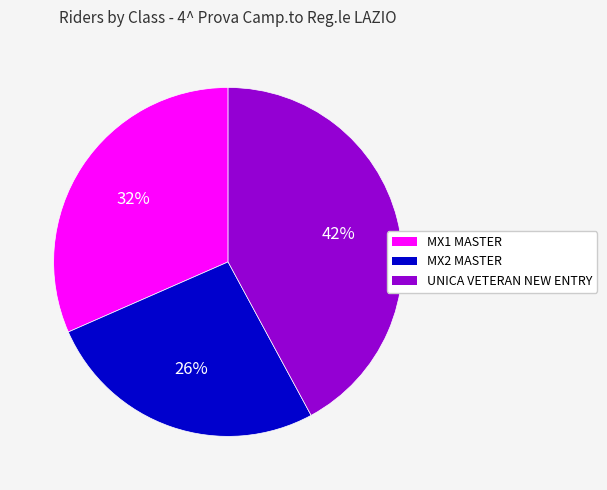

To the nearest percent, what is the combined percentage of MX2 MASTER and UNICA VETERAN NEW ENTRY?

68%